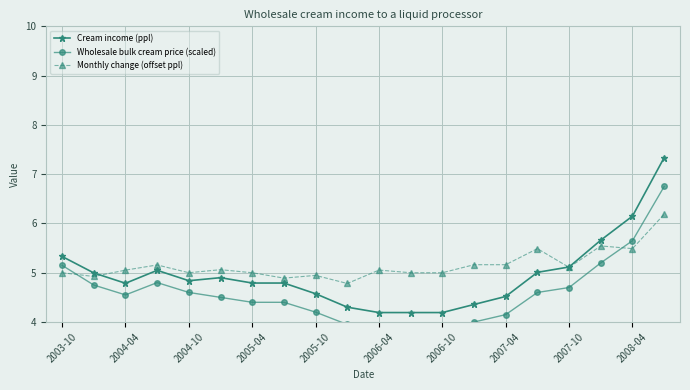

True or false: Monthly change (offset ppl) has a value of 7.8 at 2006-04.

False